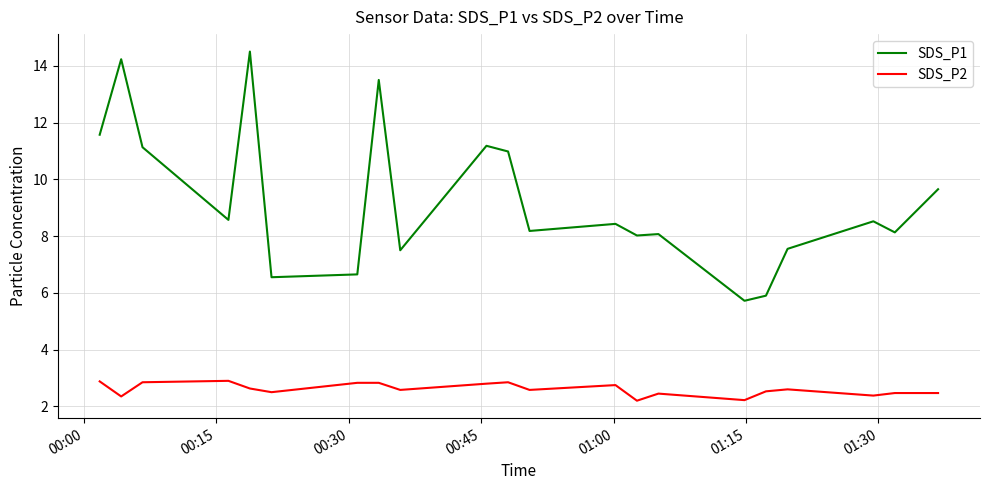

Which series has the widest spread of values?

SDS_P1